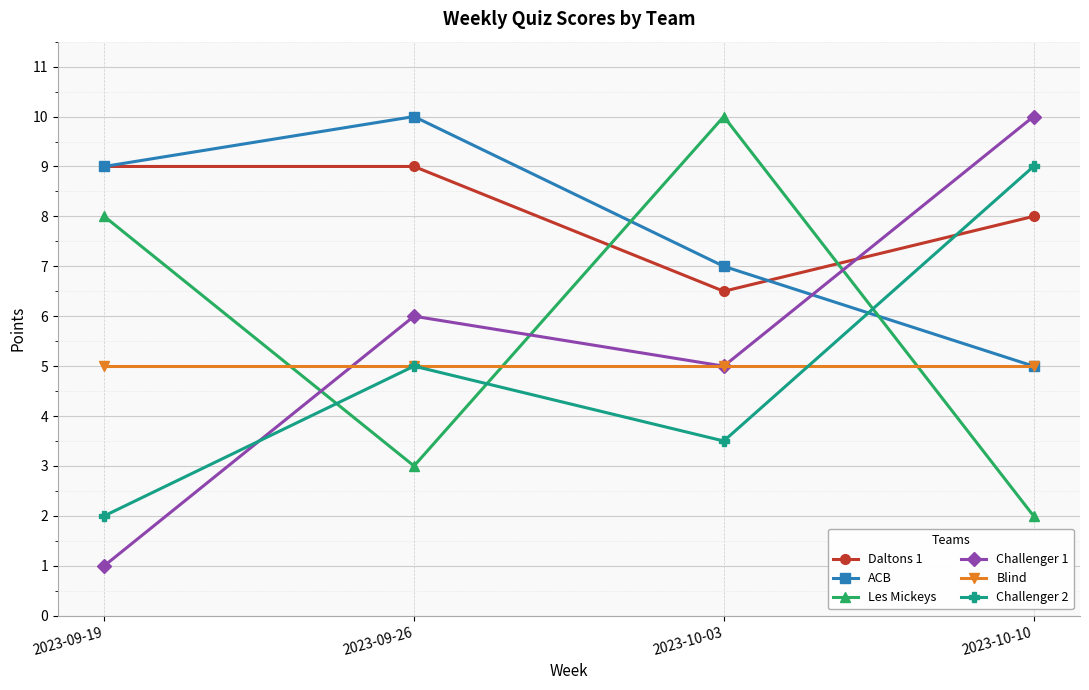

Which category has the lowest value in the ACB series?

2023-10-10